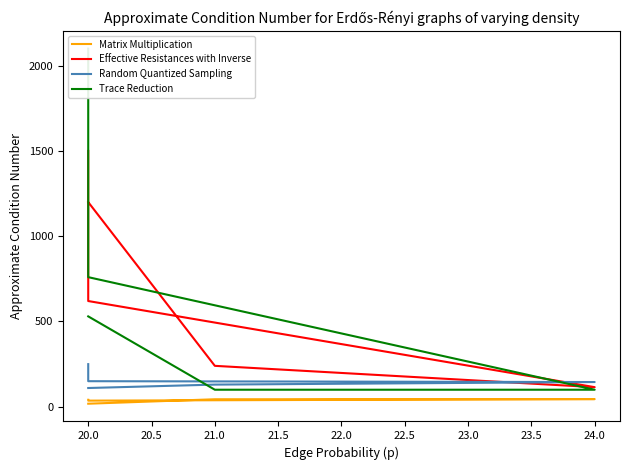

What is the greatest value displayed?

2100